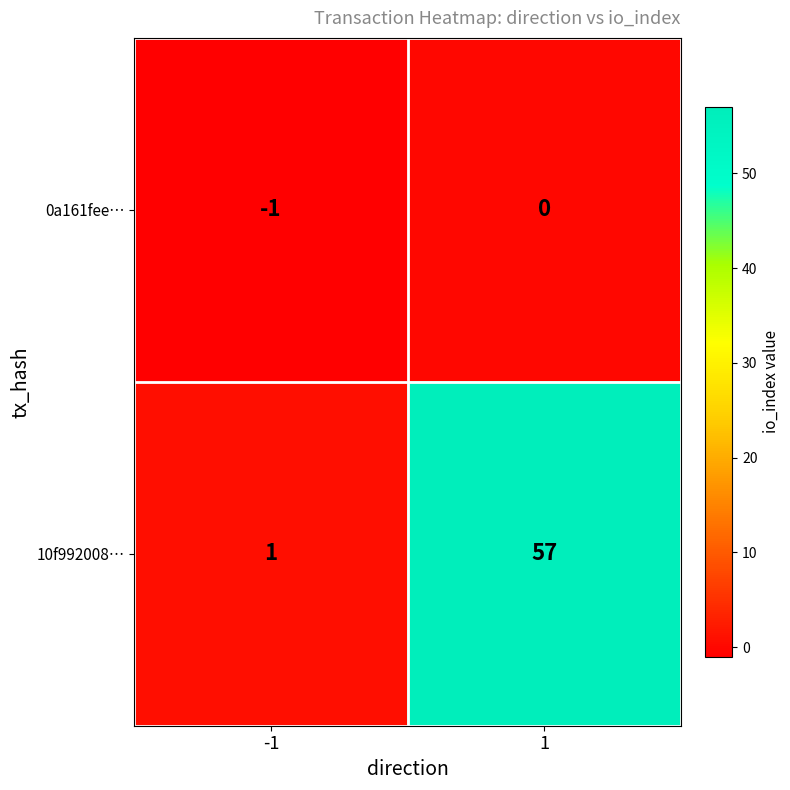

Which series changed the most between -1 and 1?

10f992008…